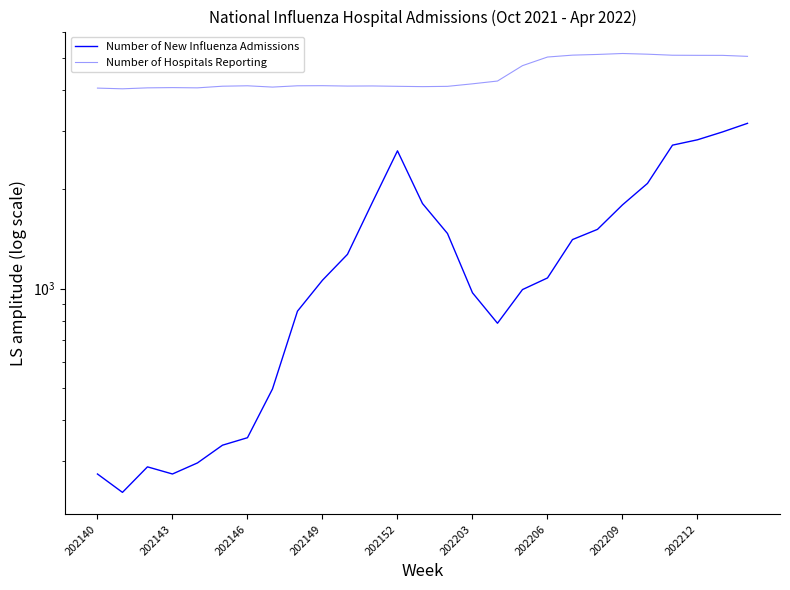

Rank the series by their average value, from lowest to highest.

Number of New Influenza Admissions, Number of Hospitals Reporting